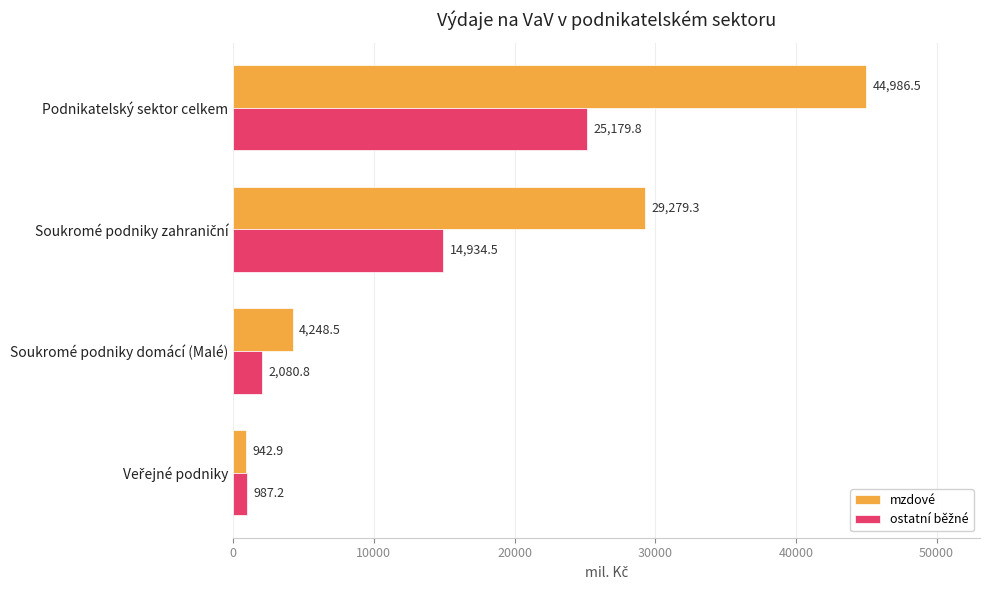

What is the maximum value shown in the chart?

44986.5